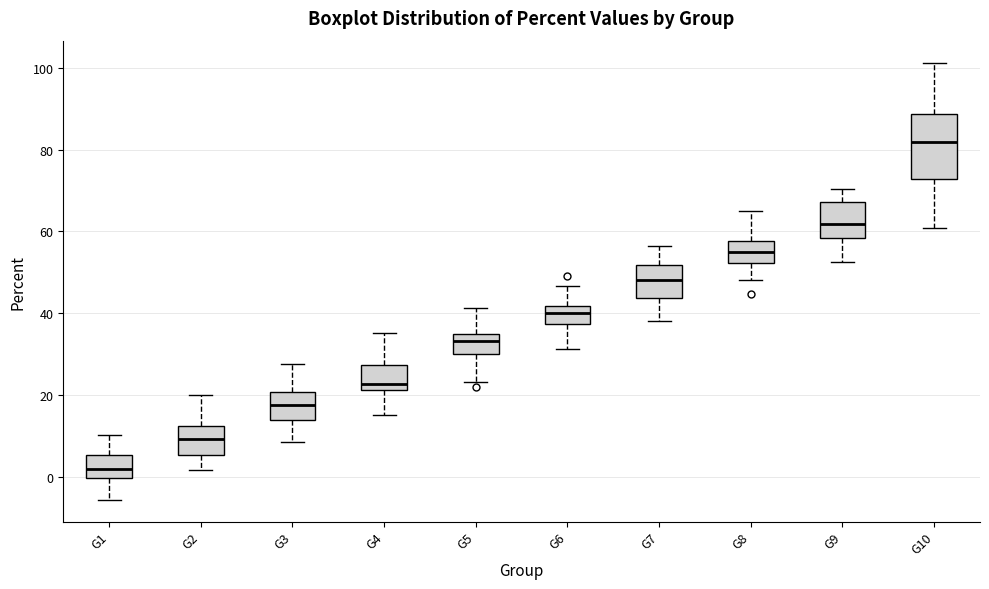

Which box is the tallest, from its lower edge to its upper edge?

G10